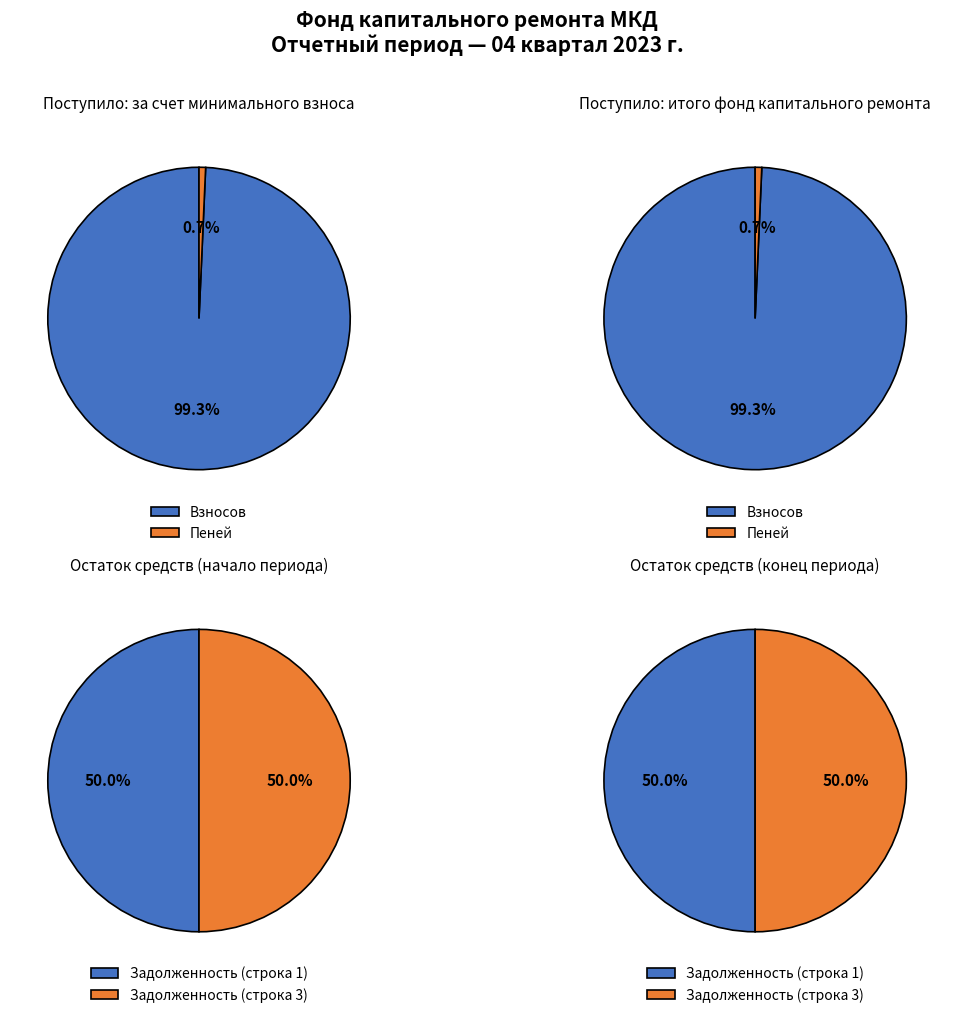

Is it true that 0 is 50% of the pie?

True